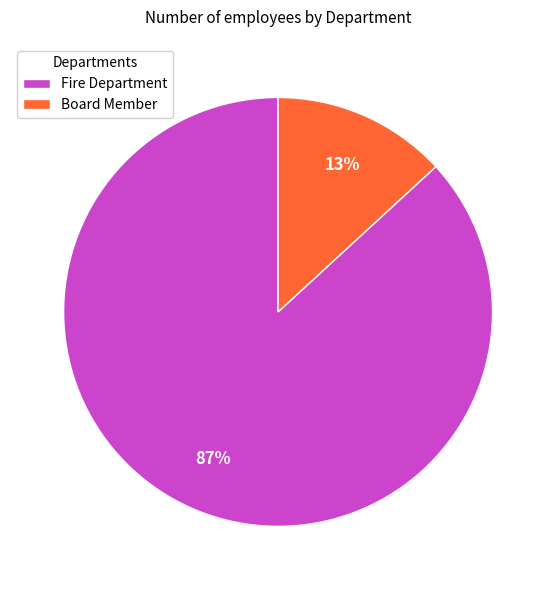

Which category has the smallest portion of the pie?

Board Member